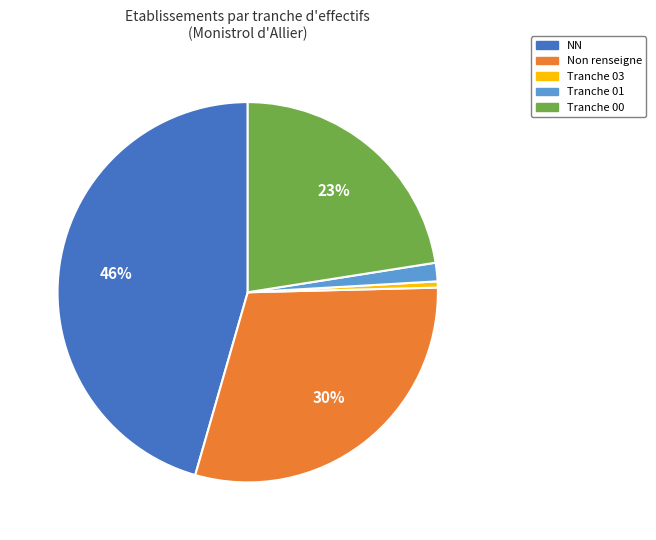

Is there any slice that represents more than half of the pie?

No